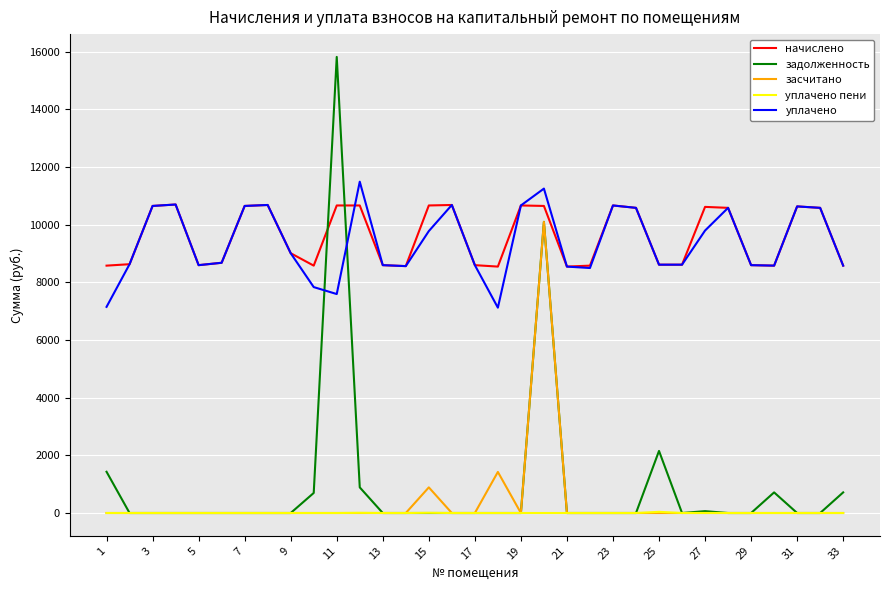

After their last crossing, which series has the higher values: начислено or задолженность?

начислено